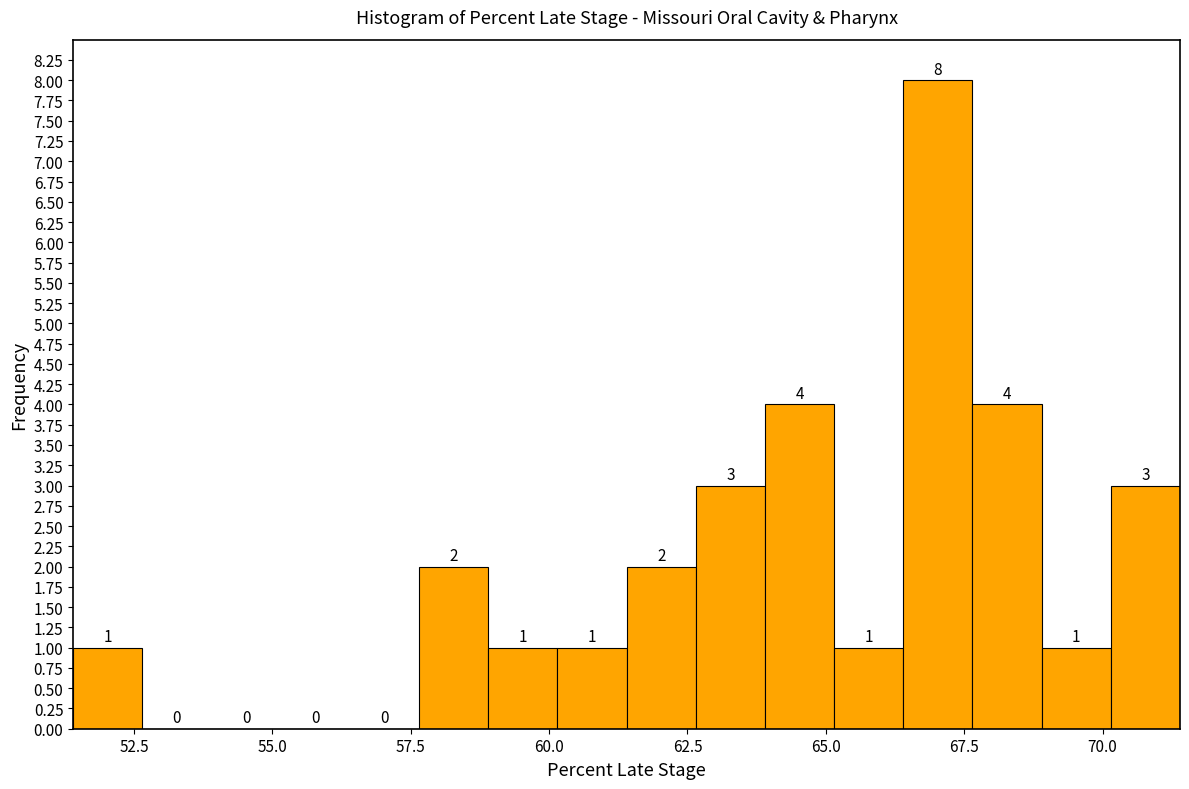

Read against the x-axis, roughly where is the centre of the tallest bar?

67.0